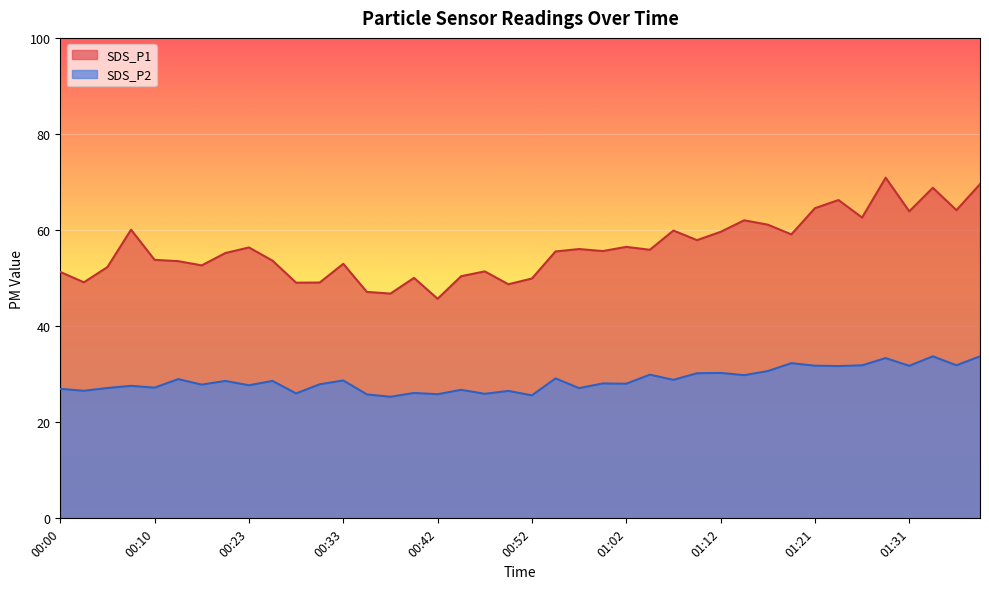

Which series has the widest spread of values?

SDS_P1